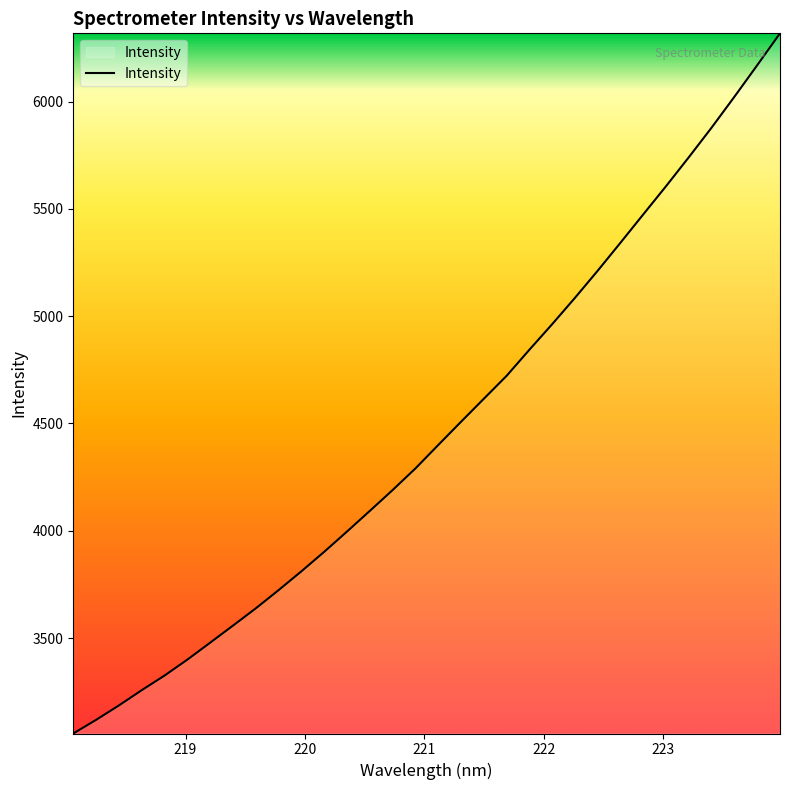

What is the difference between the maximum and minimum values?

3262.9